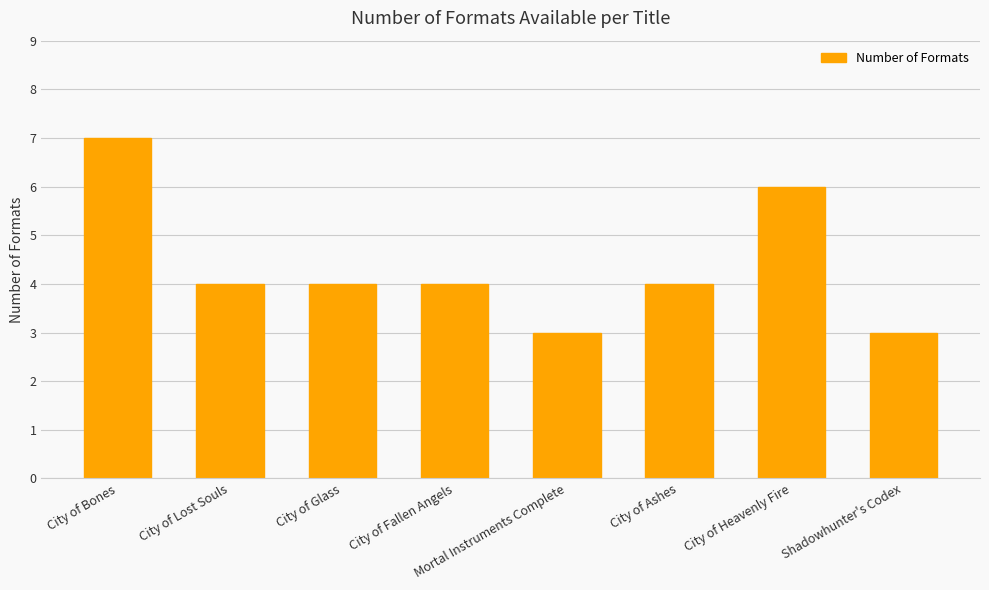

Reading right to left, extract all data points from this chart.

3	6	4	3	4	4	4	7